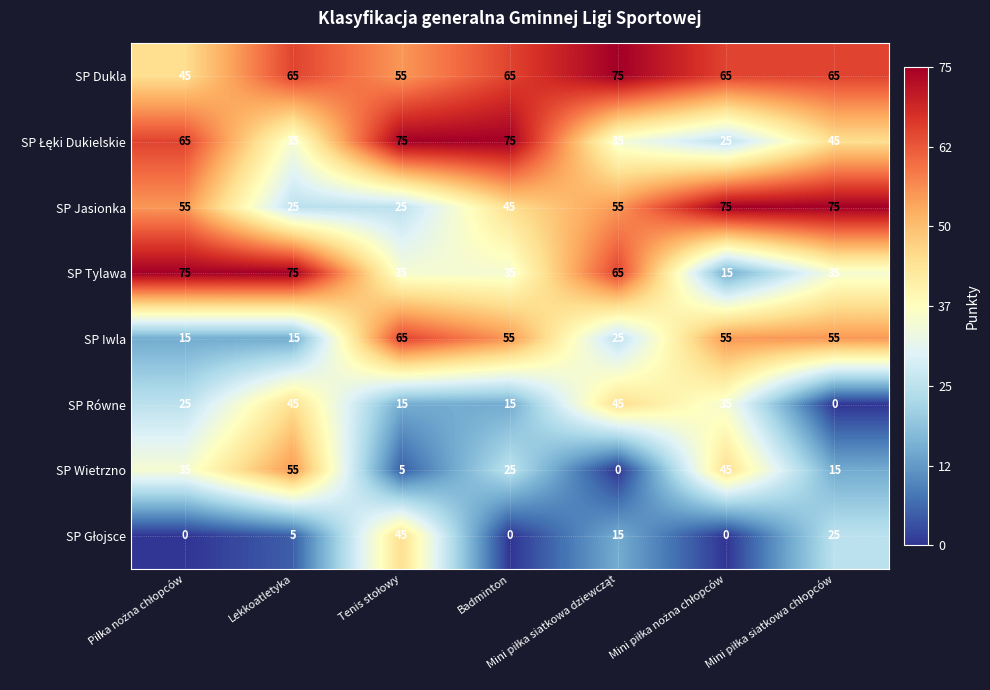

Count the SP Dukla values in the range 55 to 65.

5